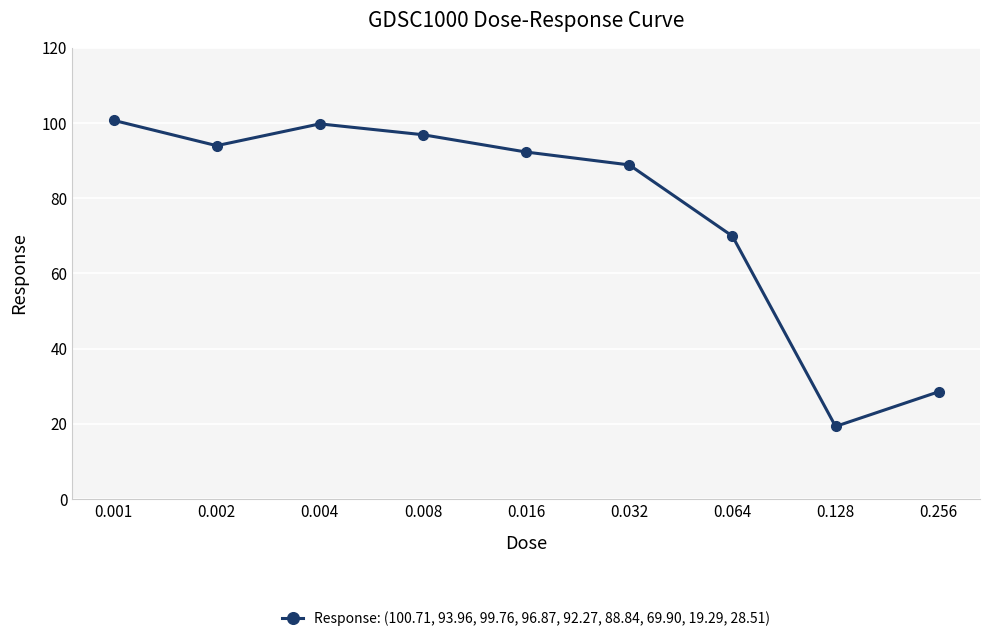

Reading left to right, extract all data points from this chart.

100.7	94.0	99.8	96.9	92.3	88.8	69.9	19.3	28.5